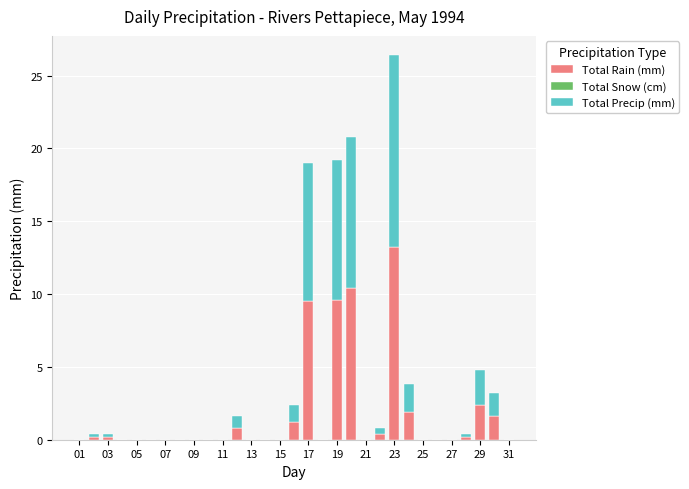

What is the maximum value for Total Rain (mm)?

13.2